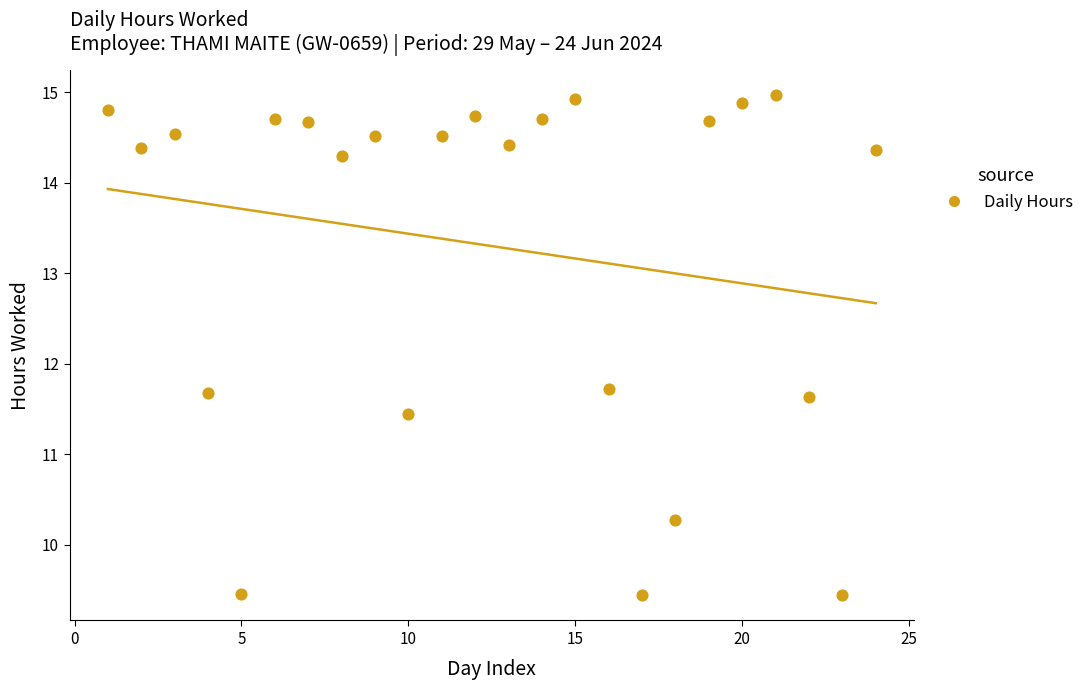

What is the range of X values (max minus min)?

23.0